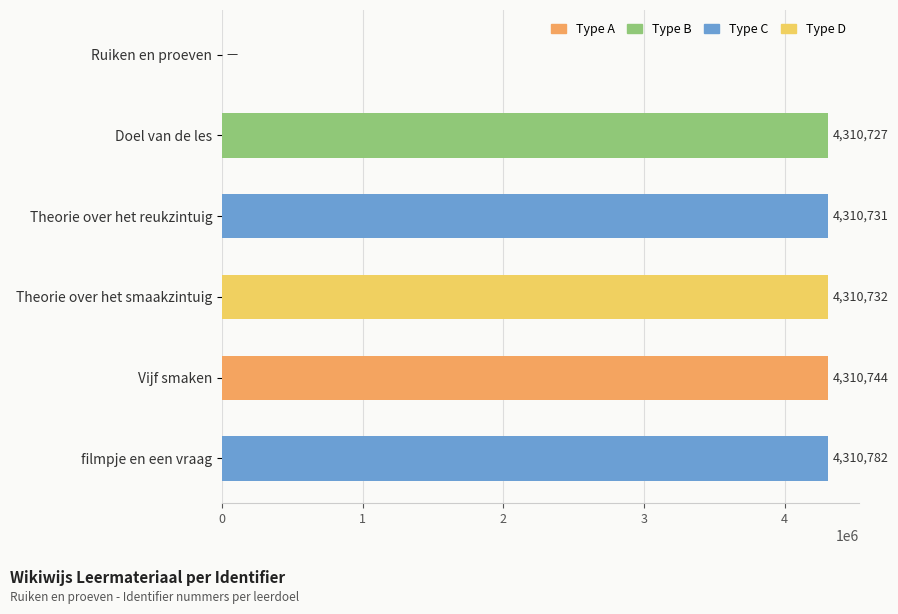

Which category has the highest value across all series?

filmpje en een vraag